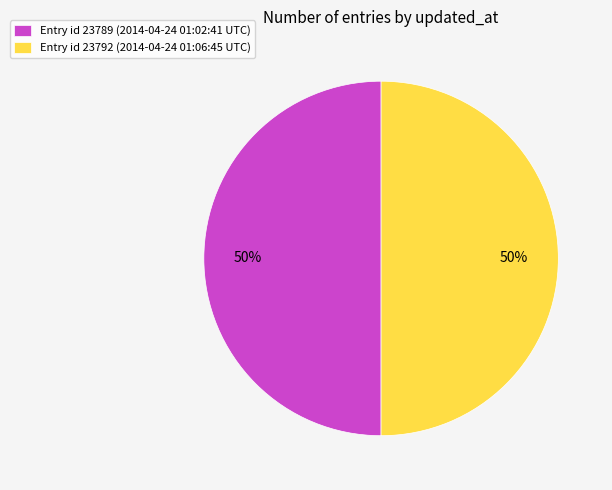

Approximately how many times larger is the value at Entry id 23792 (2014-04-24 01:06:45 UTC) compared to Entry id 23789 (2014-04-24 01:02:41 UTC)?

1.0